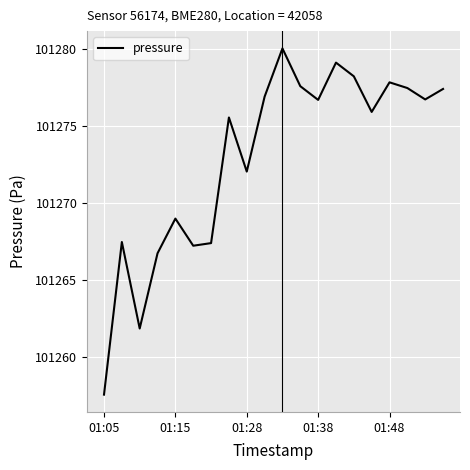

What is the difference between the maximum and minimum values?

22.5